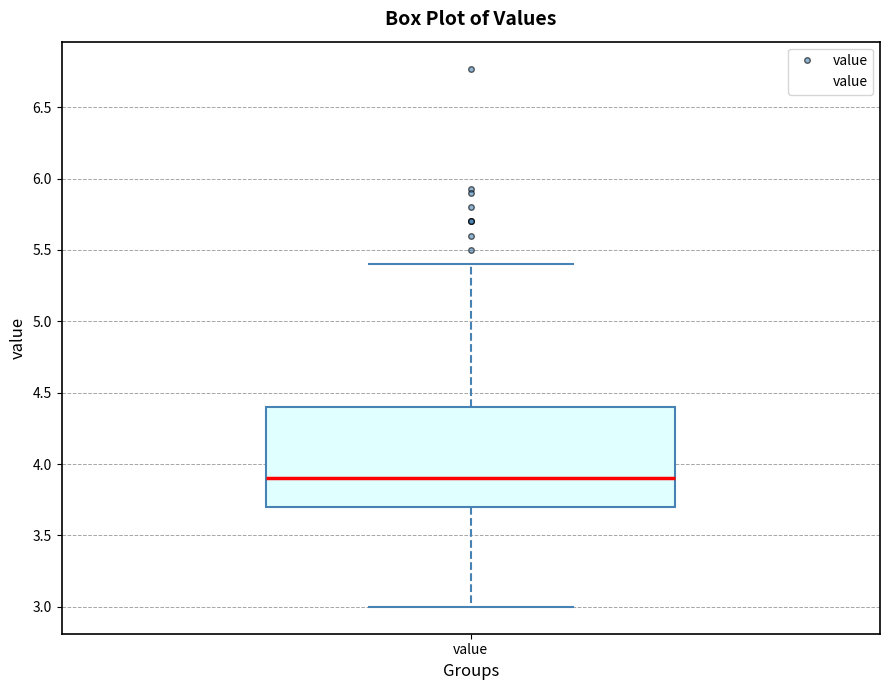

Read this box plot against the y-axis: the position of the median line, the range covered by the box, and the ends of both whiskers. The values are not printed on the chart, so give them approximately, as read against the axis.

median 3.9, box 3.7 to 4.4, whiskers 3.0 to 5.4